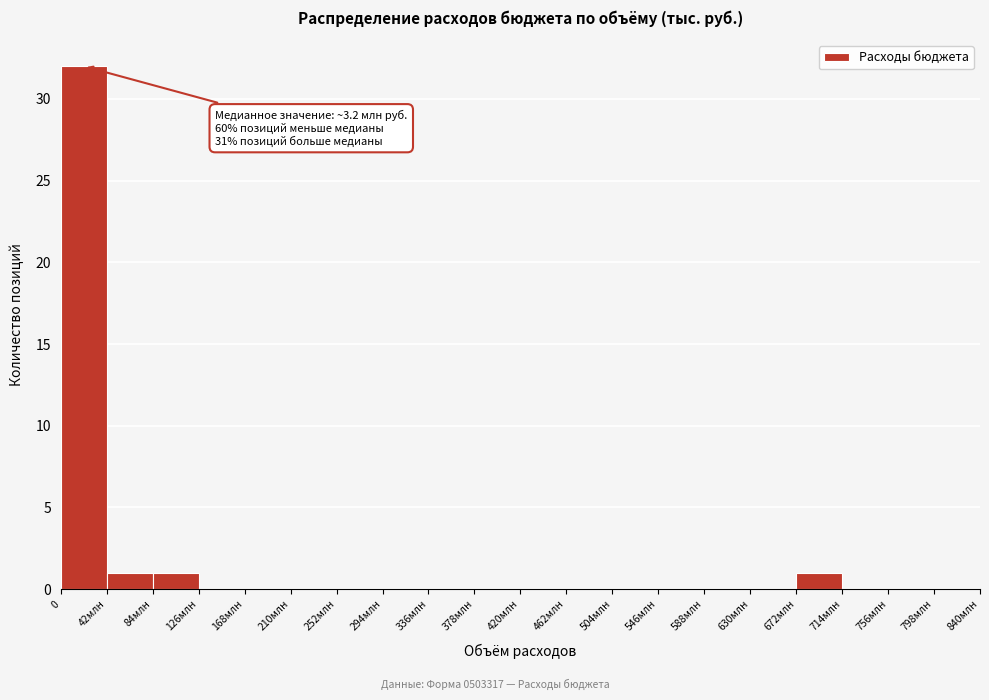

Reading right to left, what are all the values shown in this chart?

798млн=0	756млн=0	714млн=0	672млн=1	630млн=0	588млн=0	546млн=0	504млн=0	462млн=0	420млн=0	378млн=0	336млн=0	294млн=0	252млн=0	210млн=0	168млн=0	126млн=0	84млн=1	42млн=1	0=32